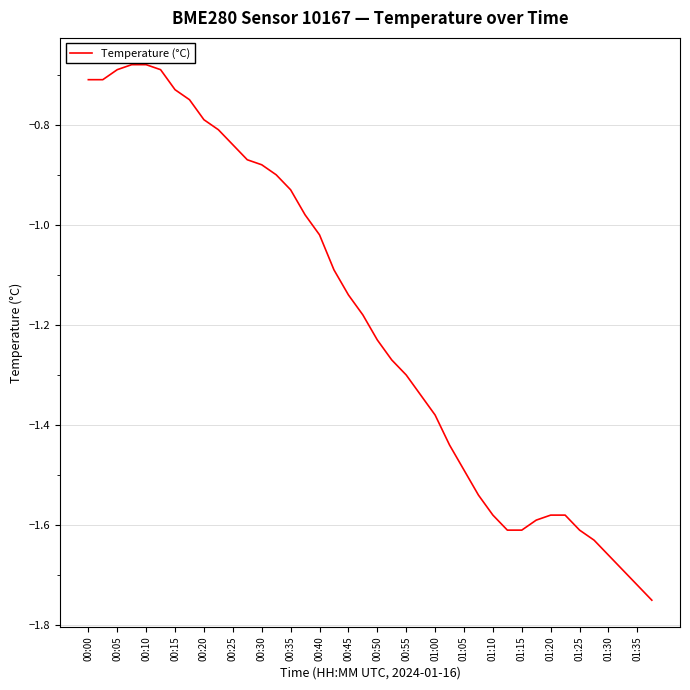

How many distinct data groups are displayed?

1